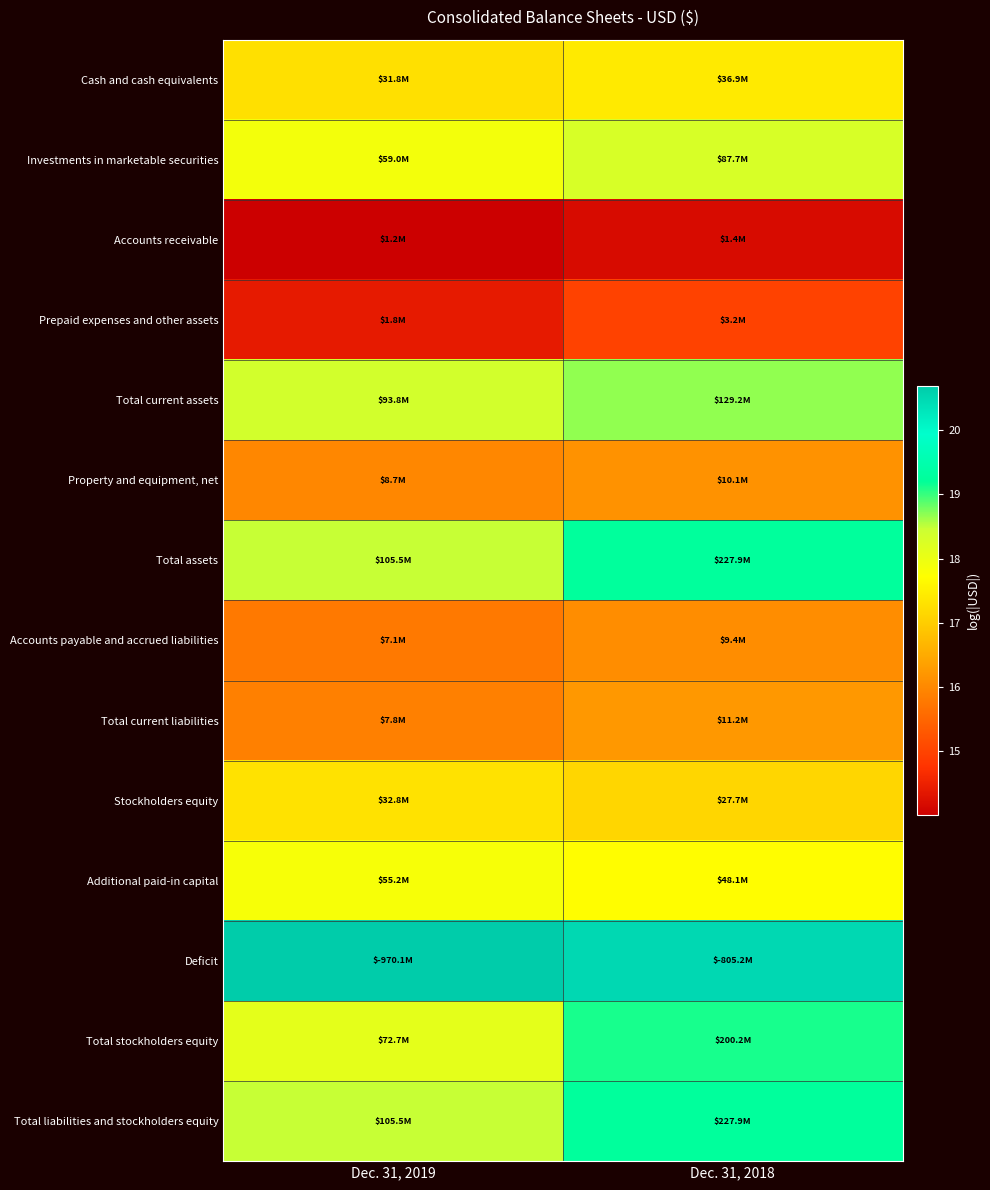

At how many categories does at least one series exceed 19?

2